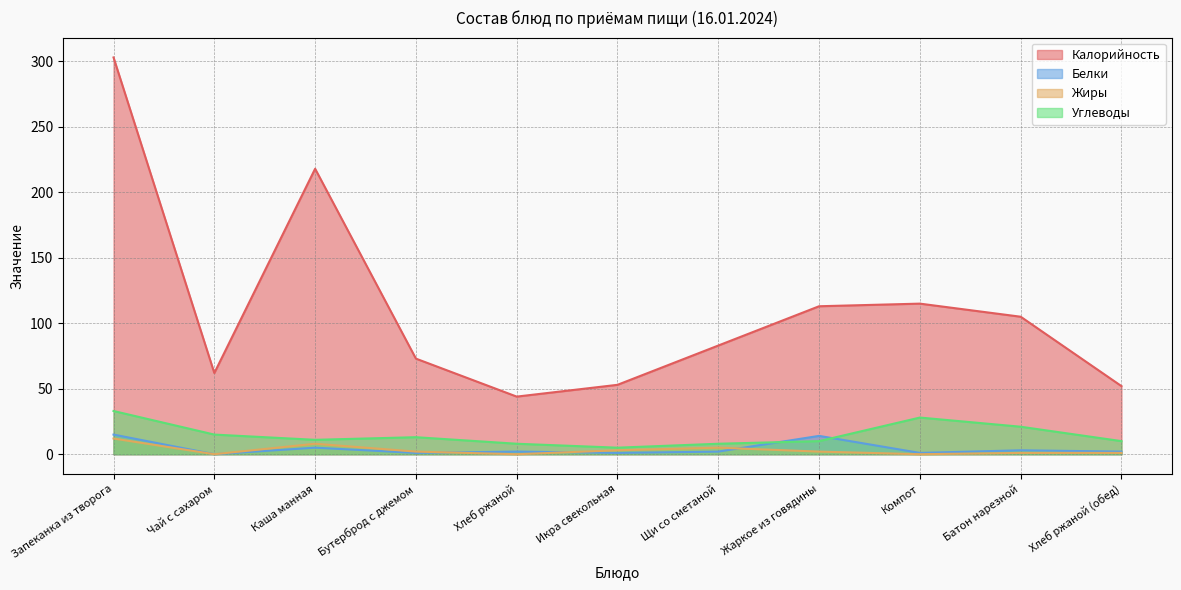

What is the value of the Жиры point at the 7th from the left?

5